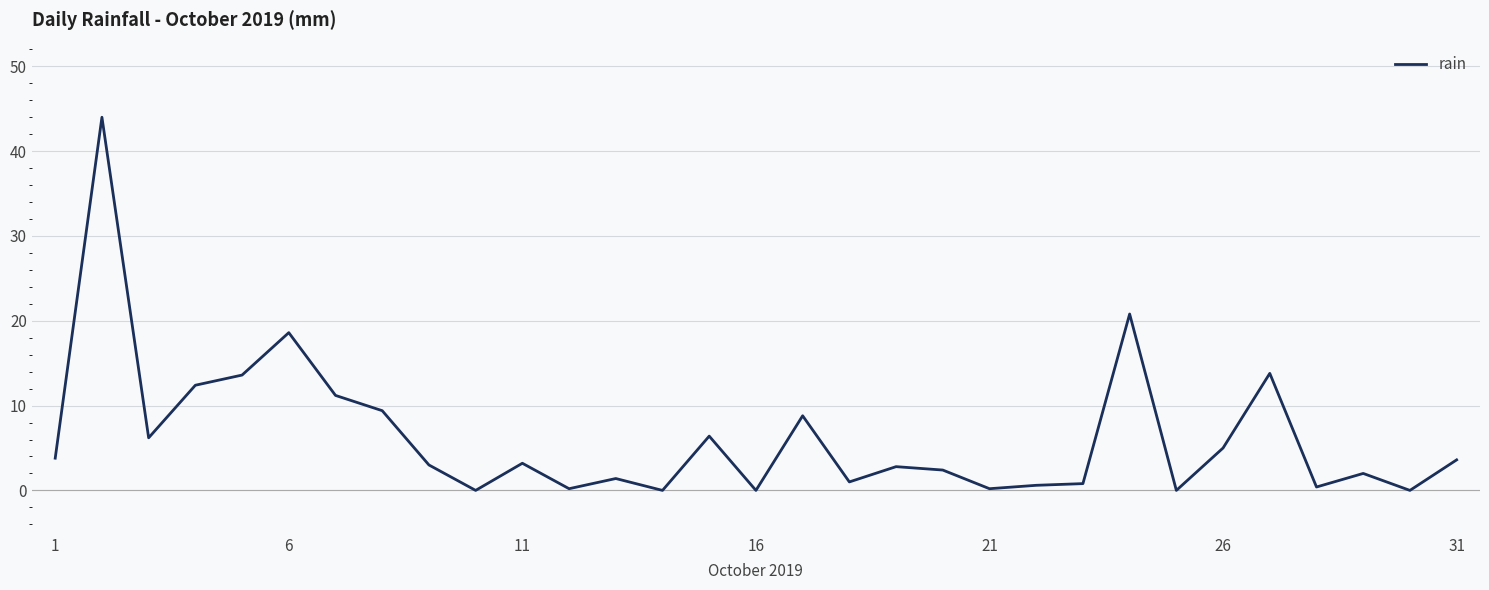

What is the difference between the maximum and minimum values?

44.0